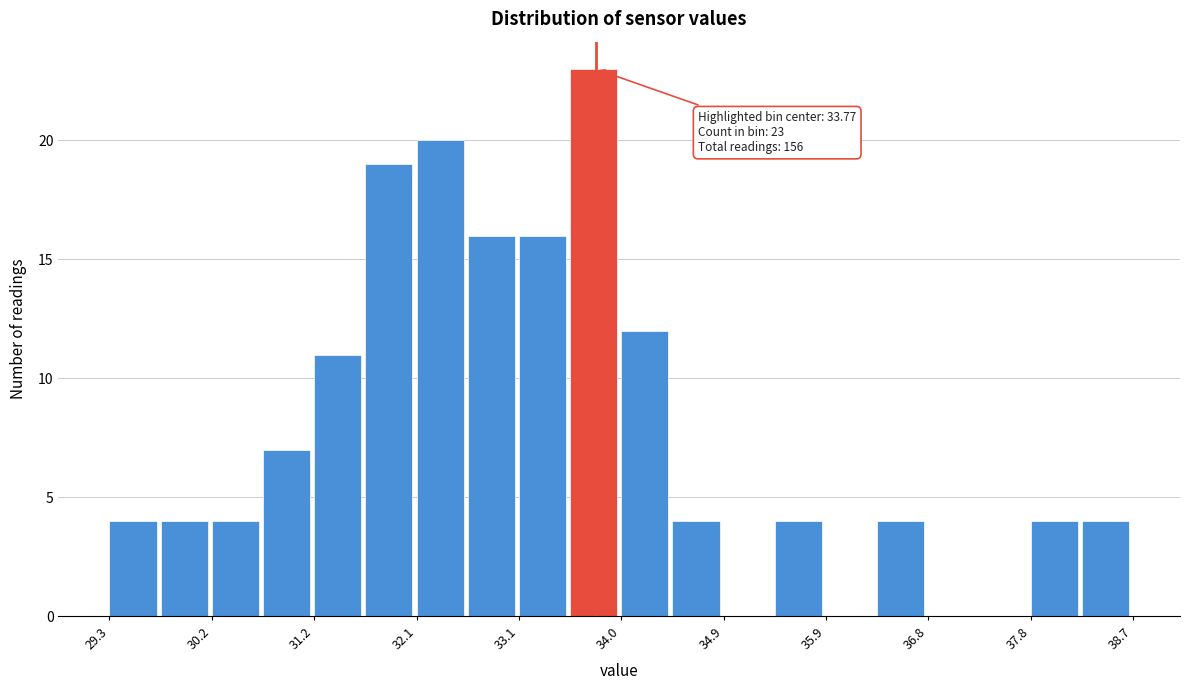

Which range on the x-axis has the tallest bar?

33.53 to 34.00